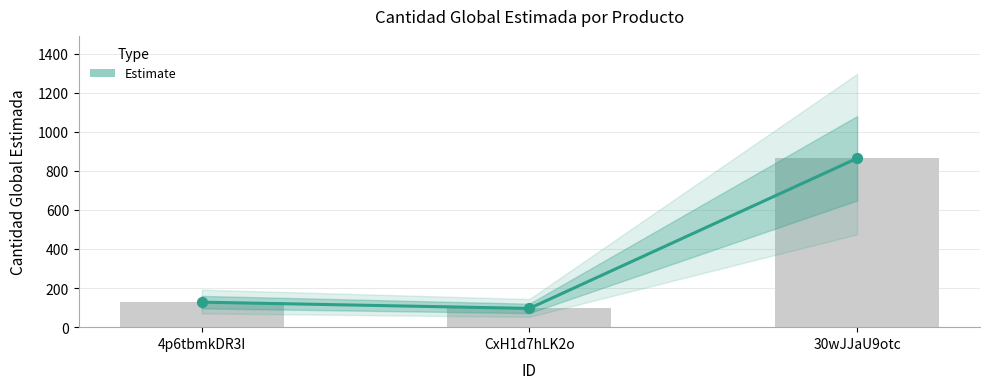

What is the ratio of the value at CxH1d7hLK2o to the value at 4p6tbmkDR3I?

0.8